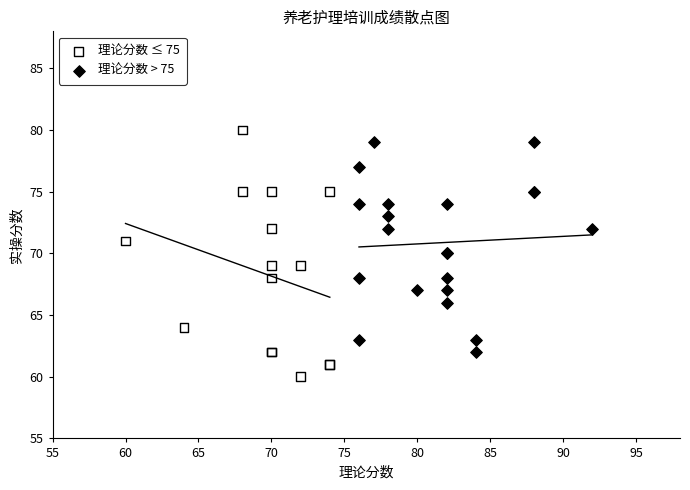

Which series contains the highest Y value?

理论分数 ≤ 75